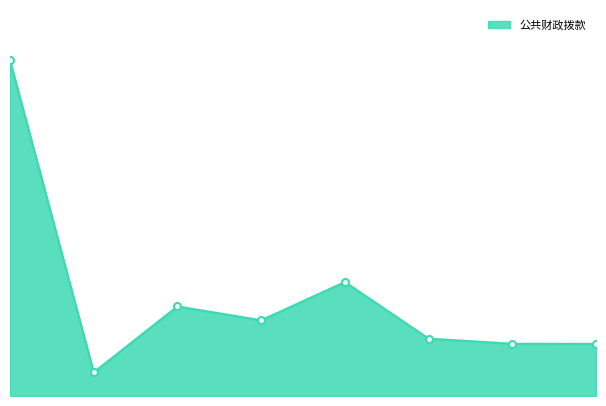

Does the chart display data point markers on the line(s)?

No